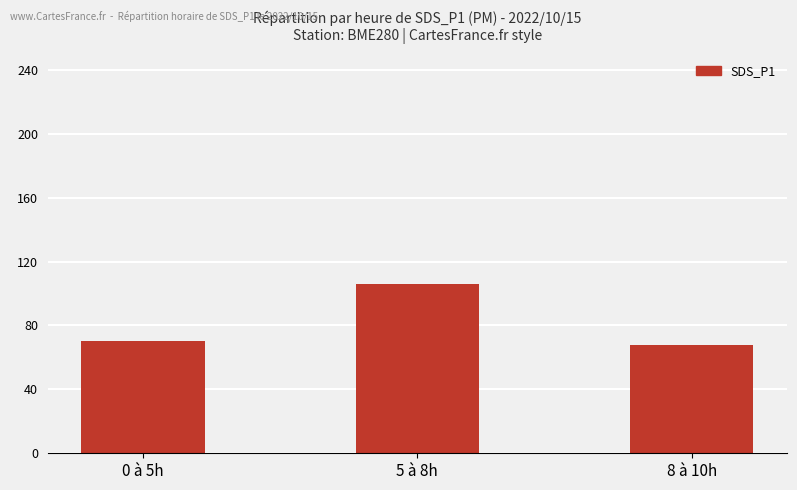

Rank the categories by value from highest to lowest.

5 à 8h, 0 à 5h, 8 à 10h